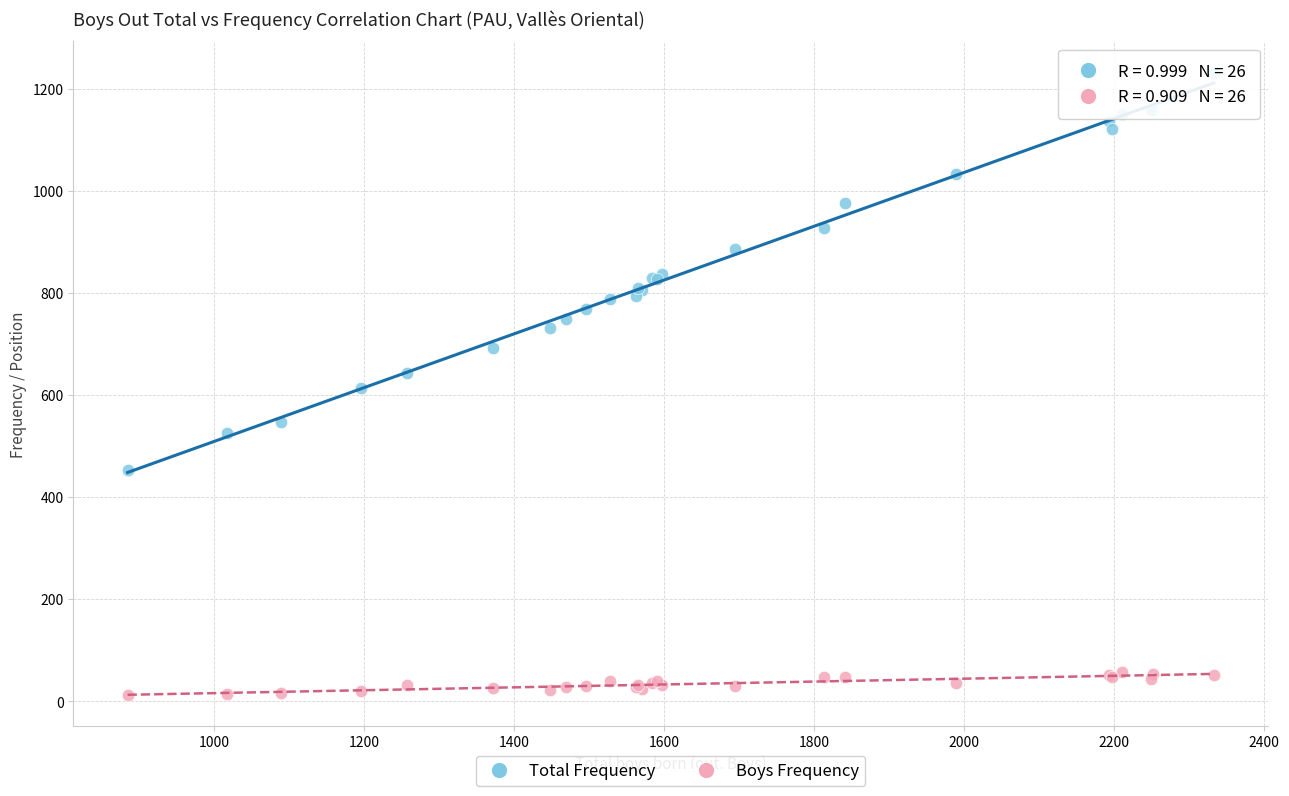

Which series contains the lowest Y value?

Boys Frequency